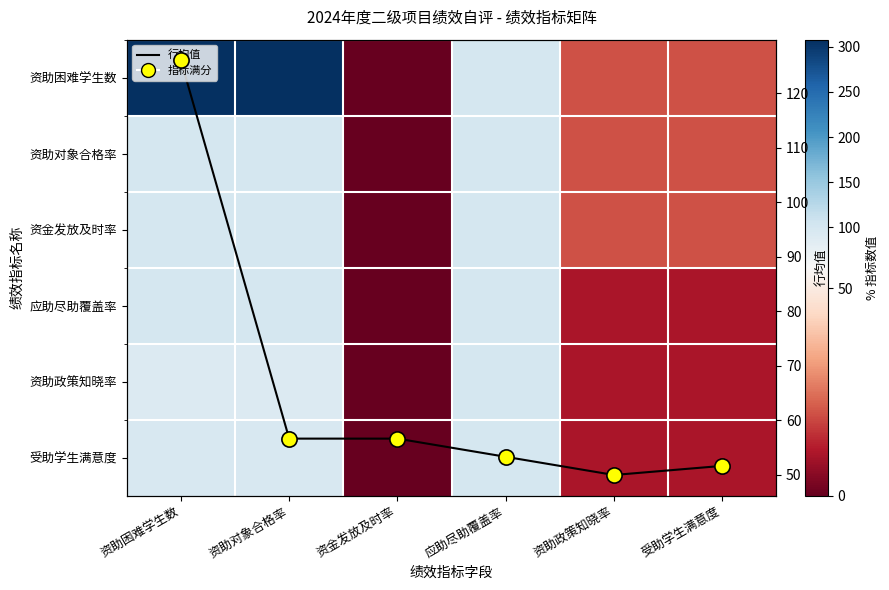

Which has a higher value, 资助困难学生数 or 资助政策知晓率?

资助困难学生数